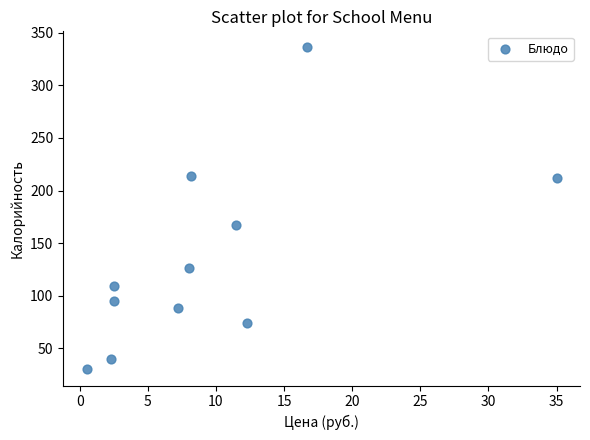

What Y value in the scatter plot is closest to 183?

166.8